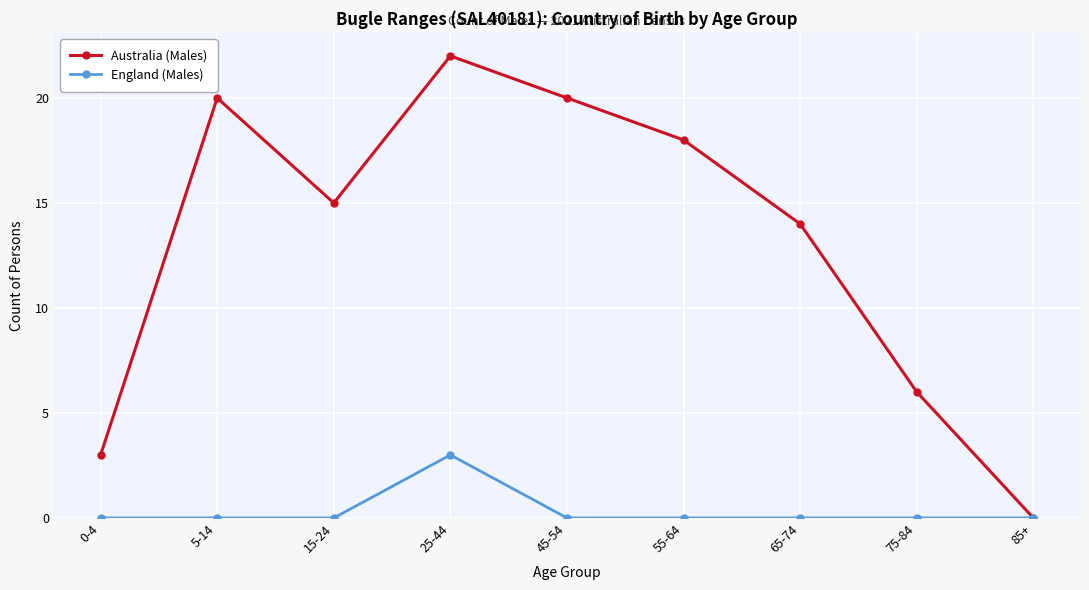

What is the maximum value for England (Males)?

3